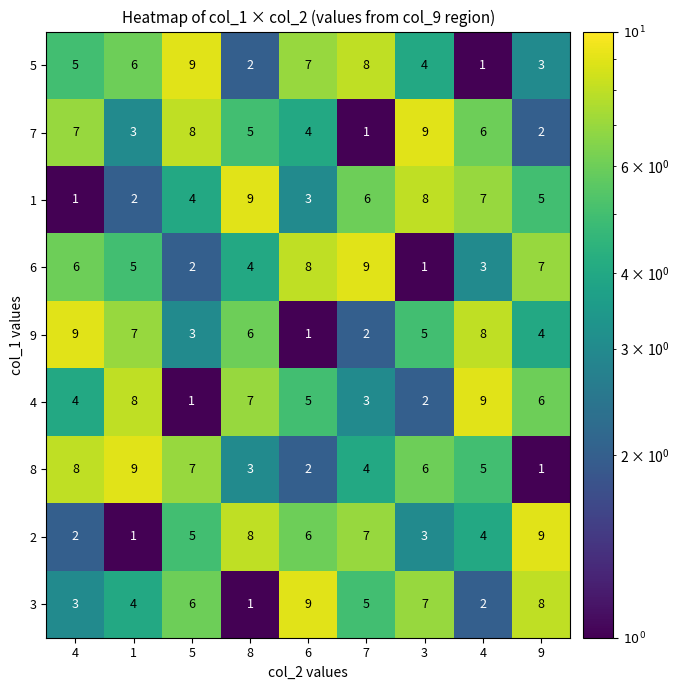

What is the minimum value for 8?

1